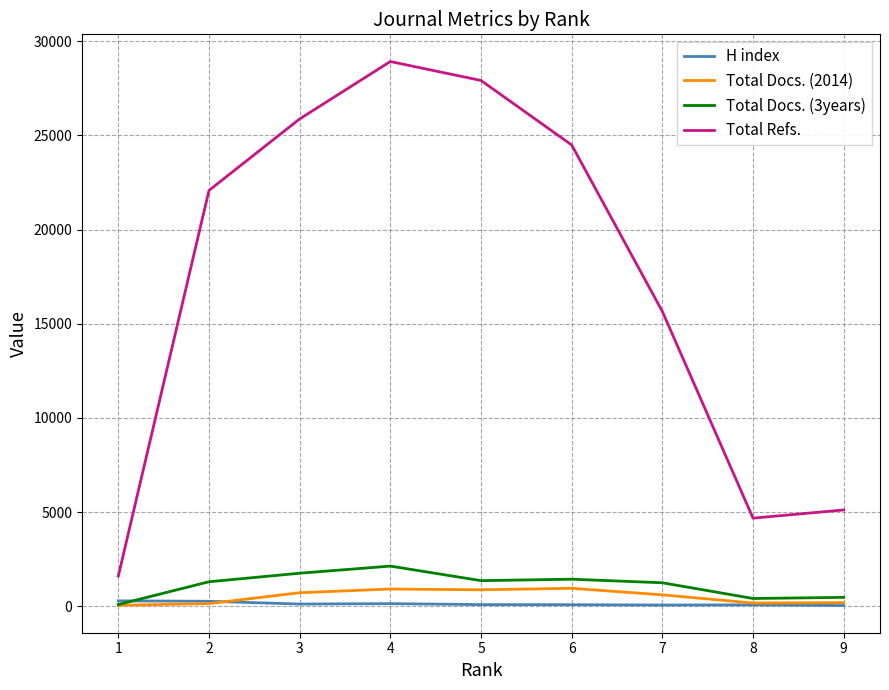

At which category is the sum across all series the highest?

4